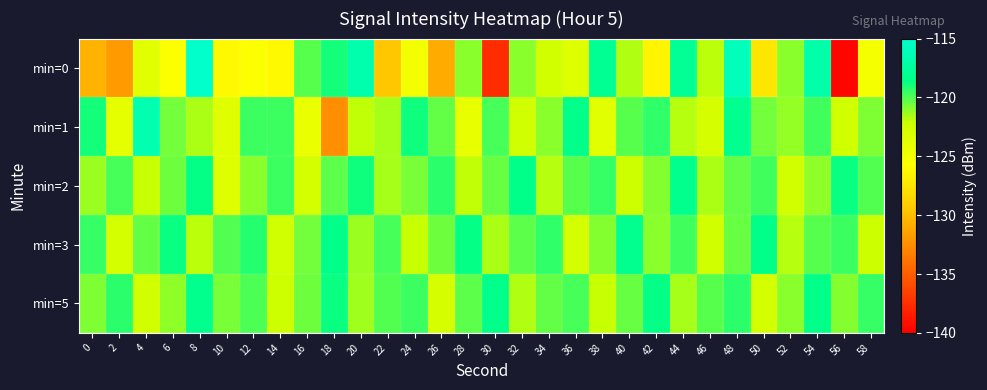

Reading left to right, extract all data points from this chart.

min=0: 0=-130.5	2=-131.8	4=-123.7	6=-125.5	8=-115.1	10=-126.0	12=-125.5	14=-126.1	16=-120.2	18=-119.0	20=-116.7	22=-129.5	24=-124.9	26=-131.0	28=-121.0	30=-137.6	32=-121.0	34=-122.6	36=-123.4	38=-118.1	40=-121.7	42=-126.3	44=-118.0	46=-121.9	48=-115.9	50=-127.5	52=-121.0	54=-116.9	56=-139.6	58=-125.1
min=1: 0=-119.0	2=-124.0	4=-116.6	6=-120.6	8=-121.6	10=-123.6	12=-119.6	14=-119.6	16=-124.3	18=-132.4	20=-122.0	22=-121.5	24=-118.9	26=-120.3	28=-124.1	30=-119.8	32=-122.4	34=-121.0	36=-118.5	38=-123.7	40=-120.1	42=-119.4	44=-121.8	46=-122.9	48=-118.3	50=-120.6	52=-121.2	54=-119.7	56=-122.5	58=-120.8
min=2: 0=-121.3	2=-119.8	4=-122.1	6=-120.5	8=-118.7	10=-123.4	12=-121.0	14=-119.6	16=-122.8	18=-120.2	20=-118.9	22=-121.5	24=-120.7	26=-119.3	28=-122.0	30=-120.4	32=-118.6	34=-121.8	36=-120.1	38=-119.5	40=-122.3	42=-120.9	44=-118.4	46=-121.6	48=-120.3	50=-119.7	52=-122.6	54=-121.1	56=-118.8	58=-120.0
min=3: 0=-119.5	2=-122.7	4=-120.3	6=-118.8	8=-121.9	10=-120.0	12=-119.2	14=-122.4	16=-120.6	18=-118.5	20=-121.3	22=-119.8	24=-122.1	26=-120.5	28=-118.7	30=-121.6	32=-120.2	34=-119.4	36=-122.8	38=-120.9	40=-118.3	42=-121.0	44=-119.7	46=-122.5	48=-120.4	50=-118.6	52=-121.8	54=-120.1	56=-119.6	58=-122.2
min=5: 0=-120.8	2=-119.3	4=-122.6	6=-121.1	8=-118.4	10=-120.7	12=-119.9	14=-122.3	16=-120.5	18=-118.8	20=-121.4	22=-120.0	24=-119.6	26=-122.9	28=-120.2	30=-118.5	32=-121.7	34=-120.3	36=-119.8	38=-122.1	40=-120.4	42=-118.7	44=-121.5	46=-120.1	48=-119.3	50=-122.7	52=-121.0	54=-118.6	56=-120.9	58=-119.5